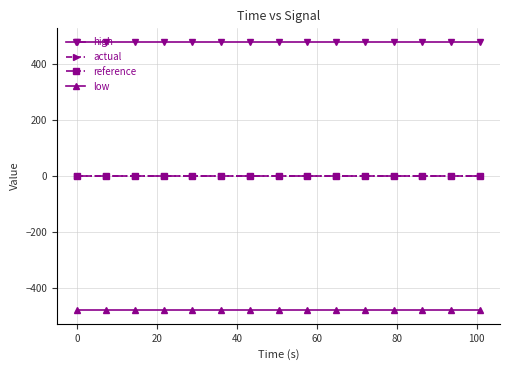

True or false: actual and high cross at least once.

False